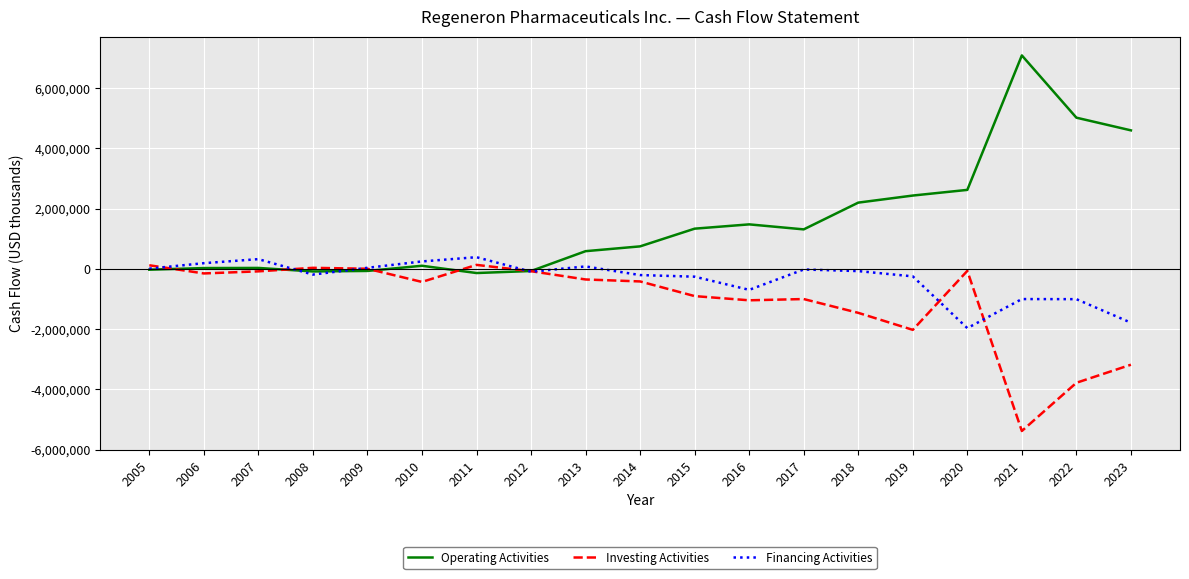

Which series has the largest total across all categories?

Operating Activities